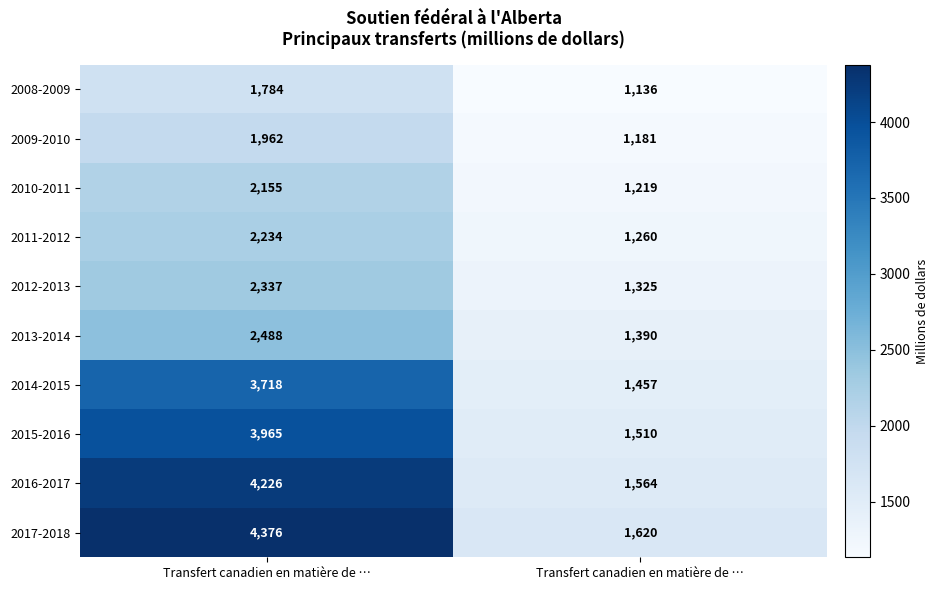

Which series has the largest total across all categories?

2017-2018